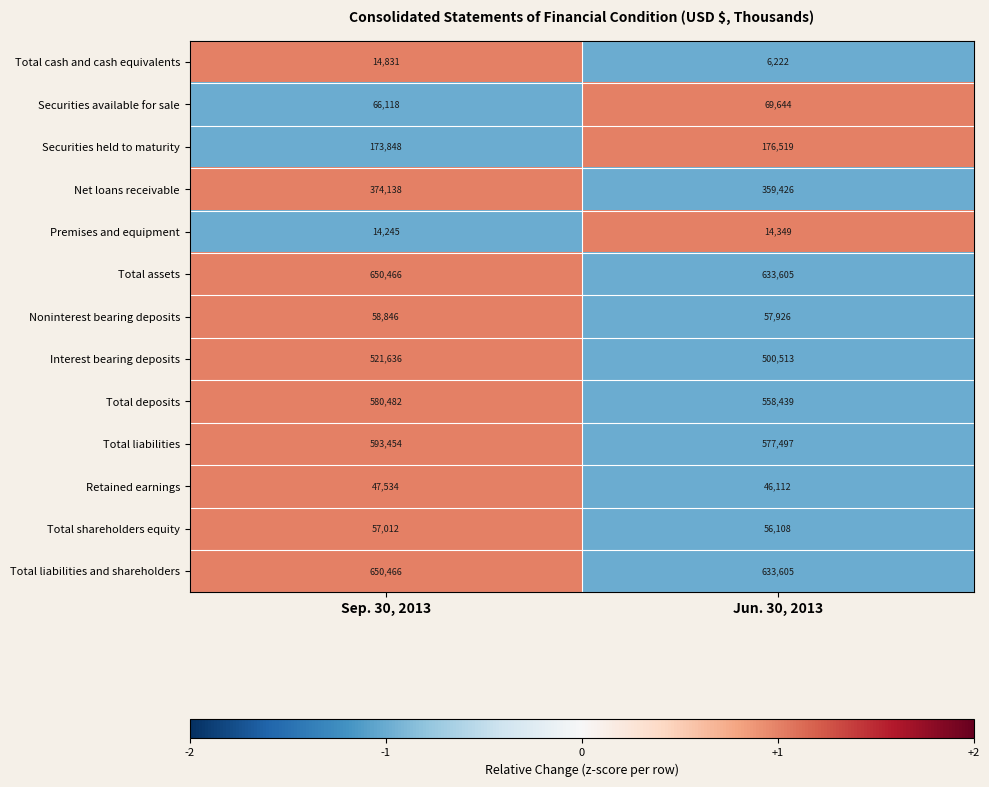

What is the total value across all series at Sep. 30, 2013?

3803076